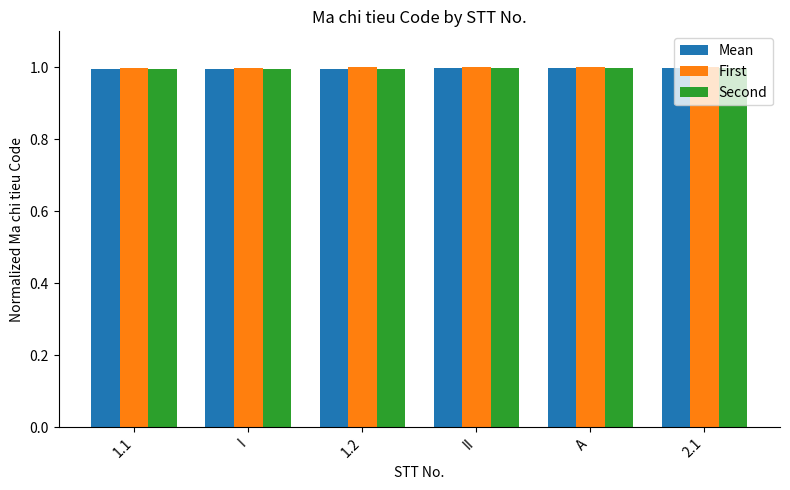

Is it true that Mean equals 1.0 at I?

True